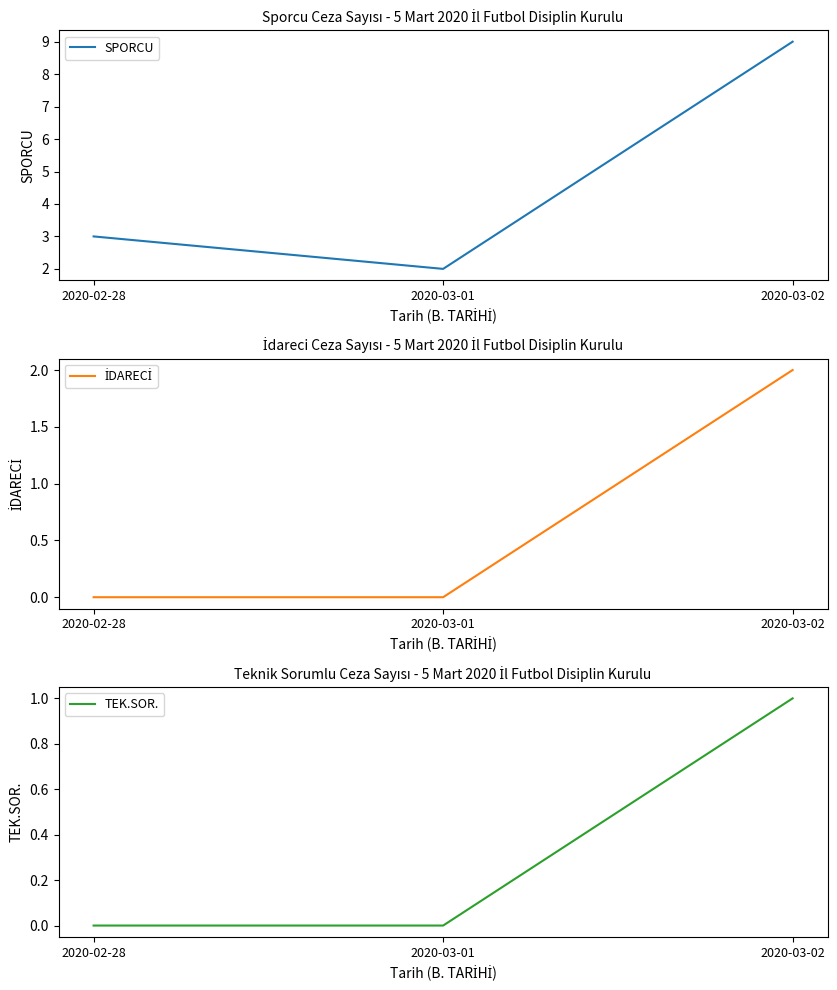

At which category is the sum across all series the highest?

2020-03-02